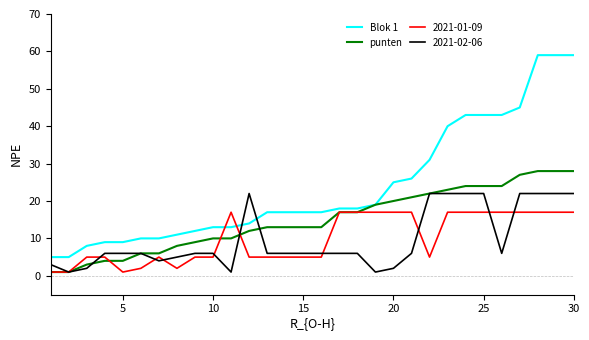

After their last crossing, which series has the higher values: Blok 1 or 2021-02-06?

Blok 1